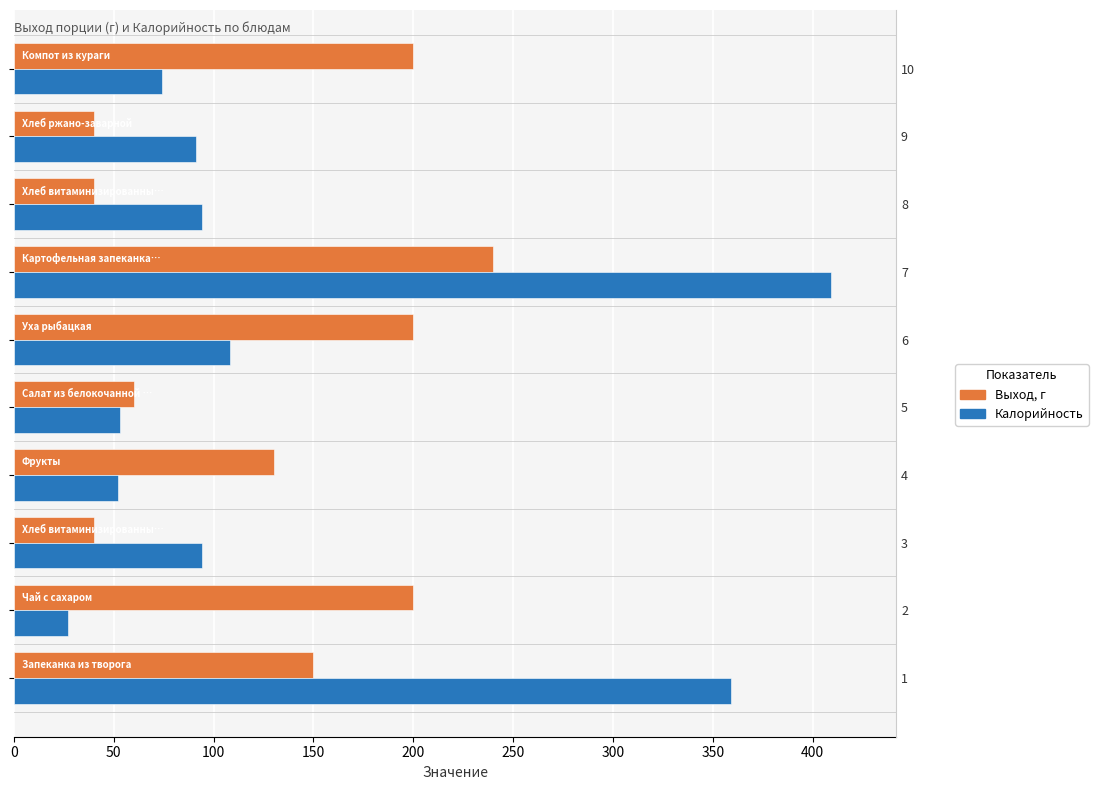

At 1, list the series in order from largest to smallest.

Калорийность, Выход, г